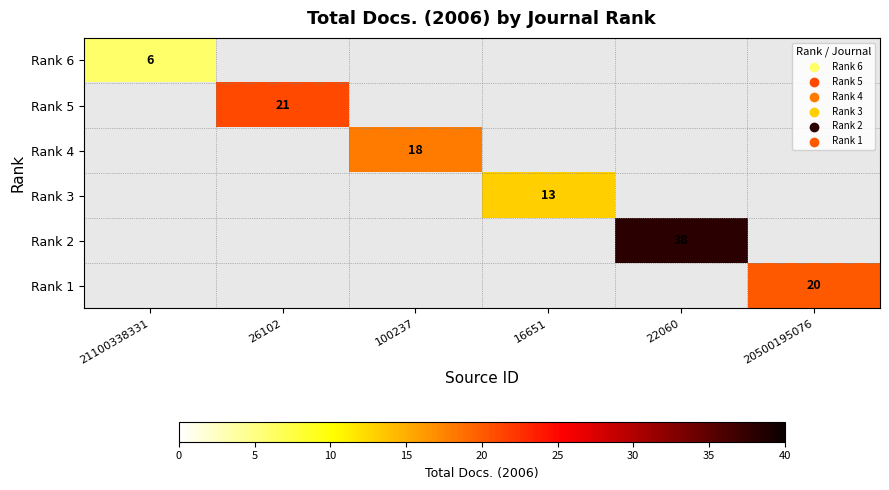

True or false: Rank 5 has a value of 14 at 26102.

False